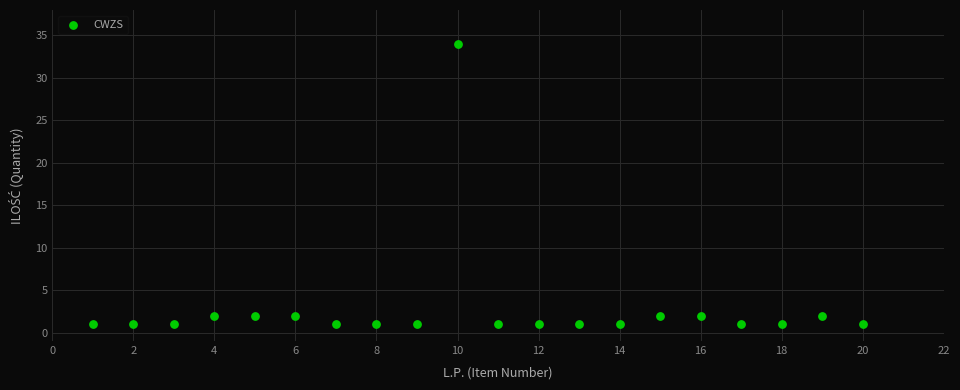

What is the range of Y values (max minus min)?

33